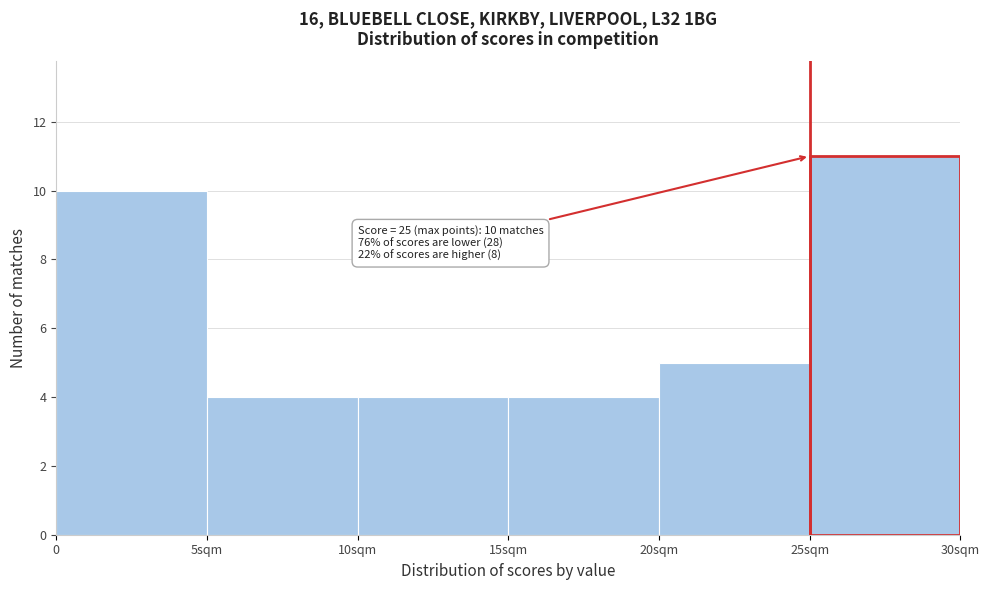

Reading left to right, what are all the values shown in this chart?

0=10	5sqm=4	10sqm=4	15sqm=4	20sqm=5	25sqm=11